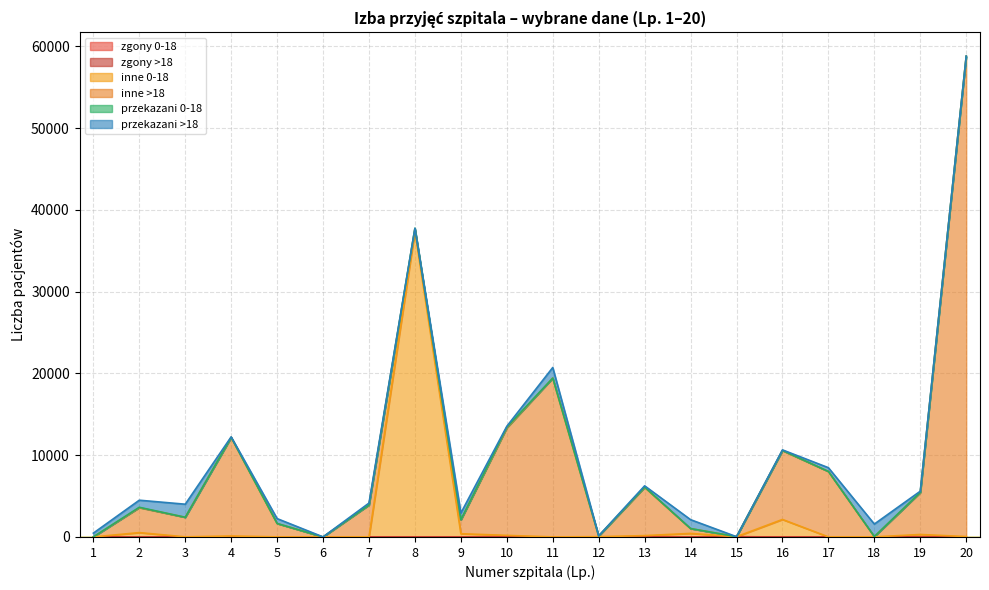

What is the highest value of the przekazani 0-18 series?

95